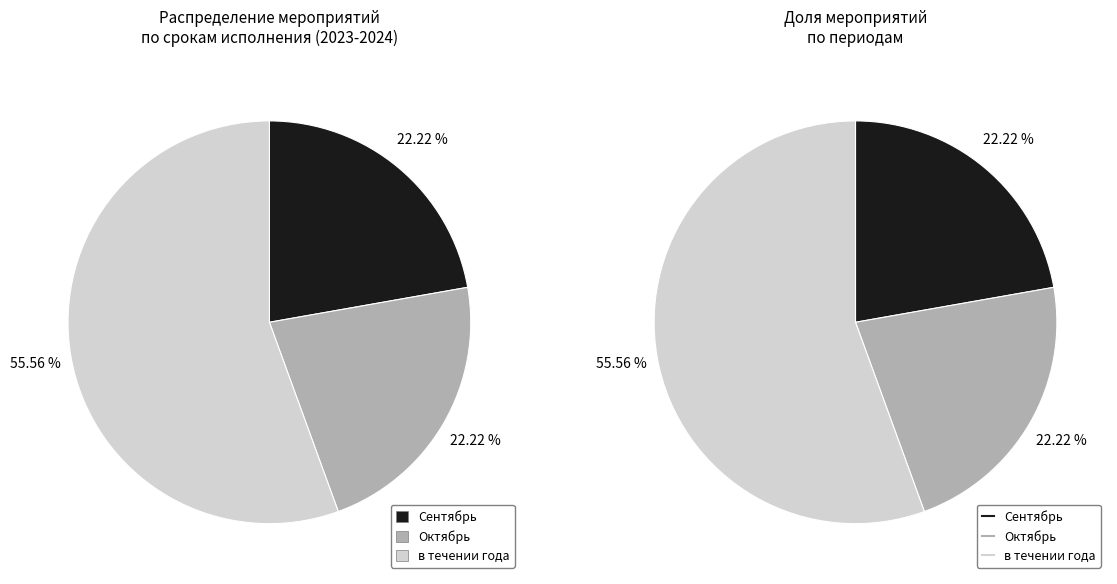

To the nearest percent, what is the average slice percentage?

33%